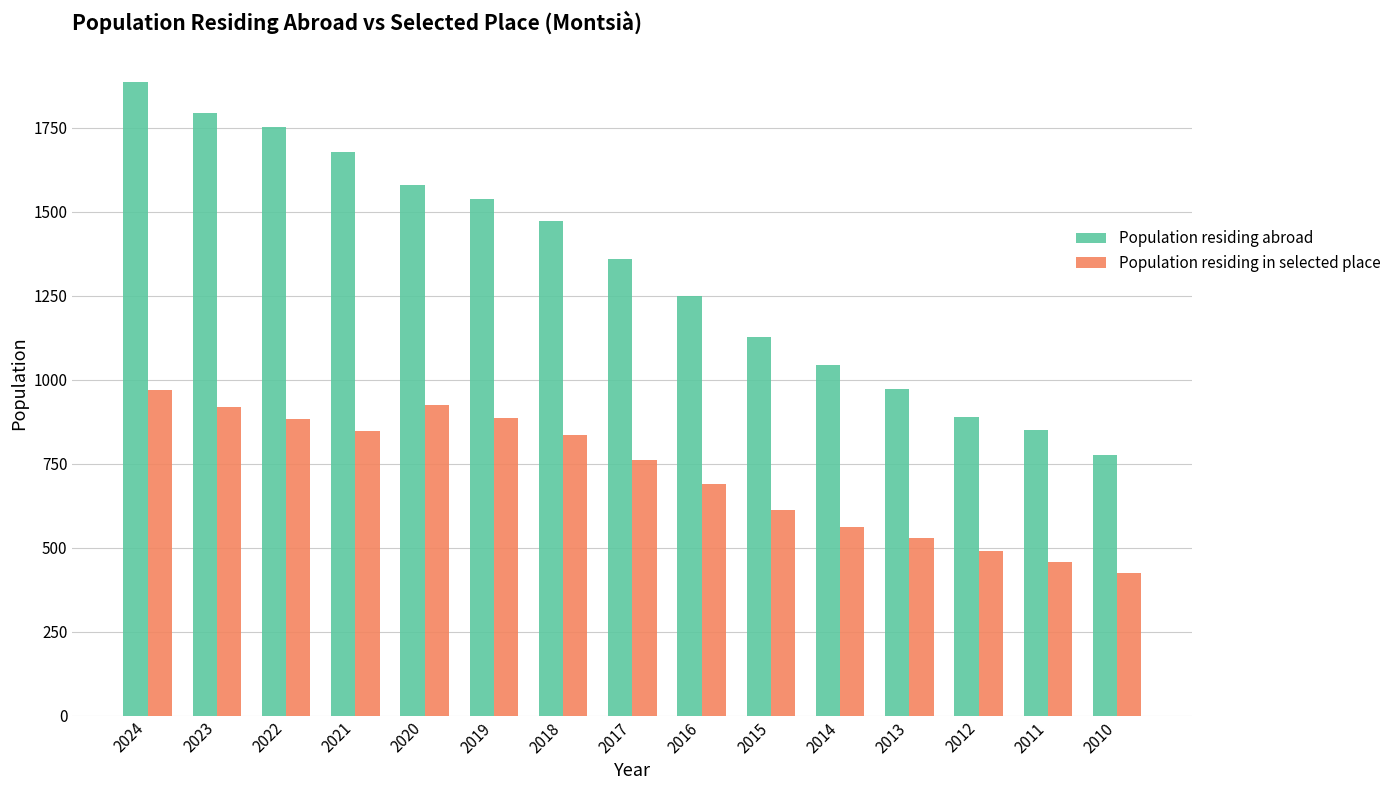

What is the spread (max minus min) of values at 2019?

651